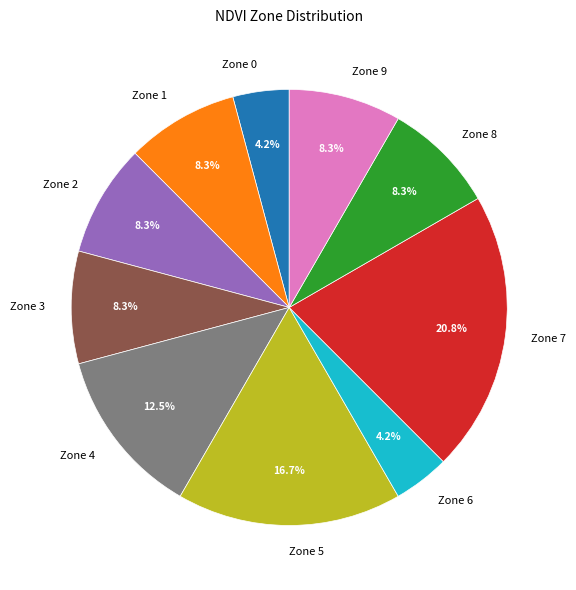

Does Zone 6 account for over 50% of the chart?

No